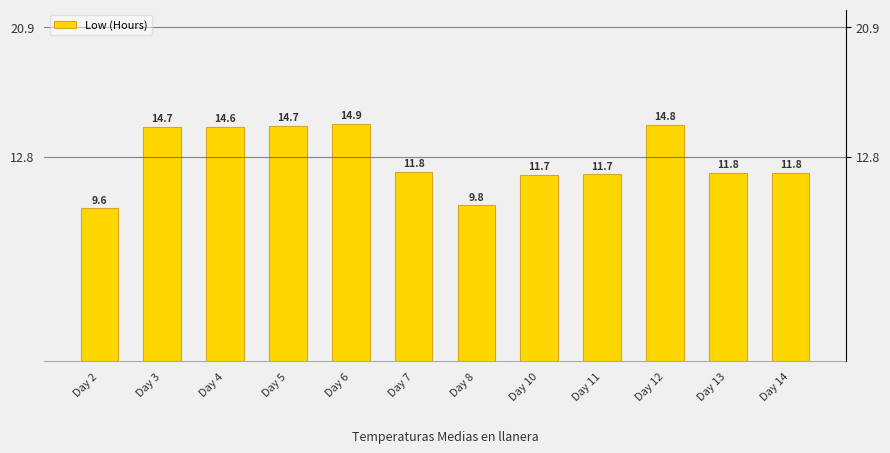

What is the change in value from Day 4 to Day 14?

-2.9